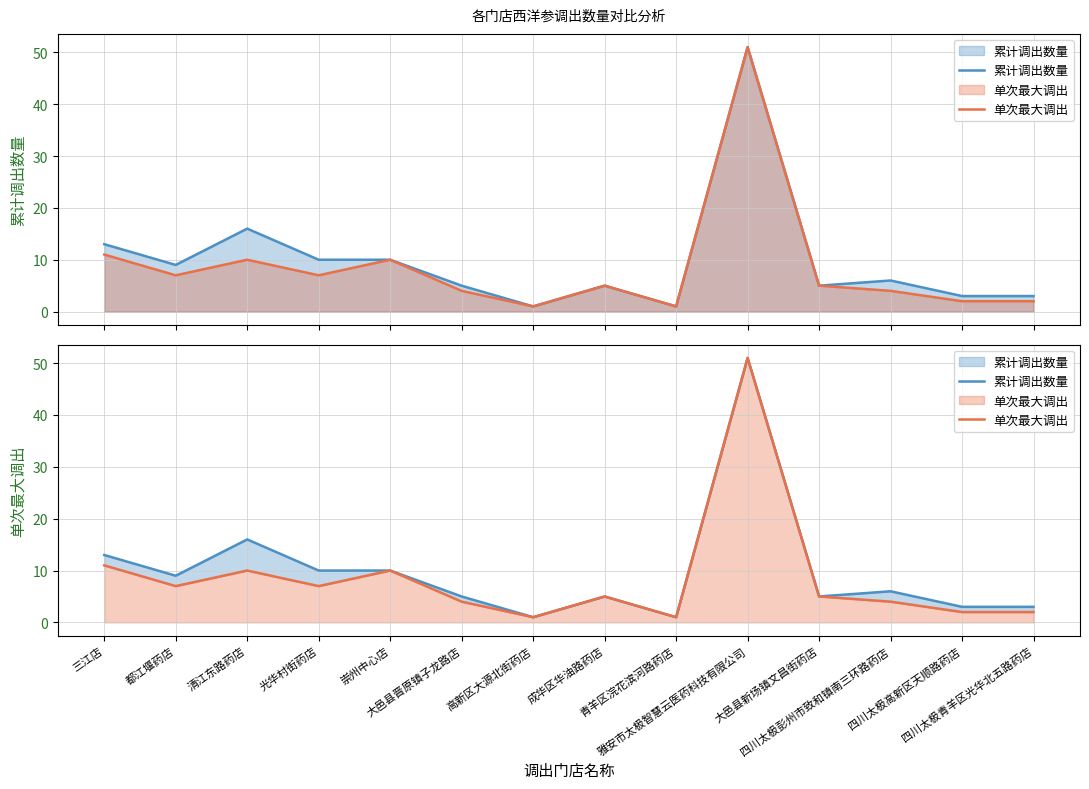

True or false: 累计调出数量 and 单次最大调出 cross at least once.

False